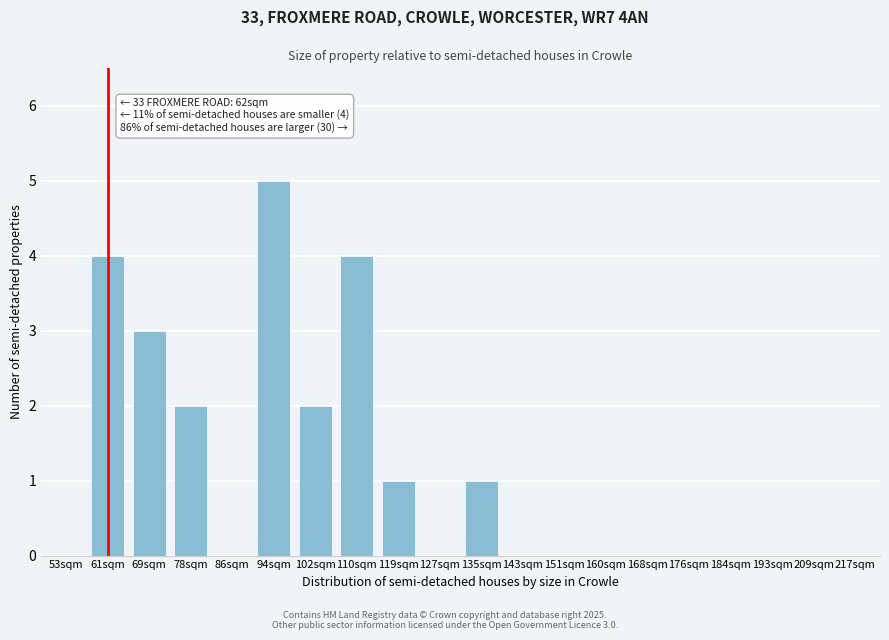

Reading left to right, what are all the values shown in this chart?

53sqm=0	61sqm=4	69sqm=3	78sqm=2	86sqm=0	94sqm=5	102sqm=2	110sqm=4	119sqm=1	127sqm=0	135sqm=1	143sqm=0	151sqm=0	160sqm=0	168sqm=0	176sqm=0	184sqm=0	193sqm=0	209sqm=0	217sqm=0